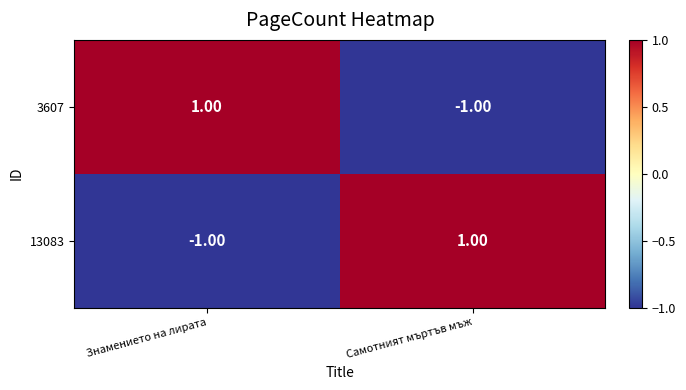

At Самотният мъртъв мъж, list the series in order from largest to smallest.

13083, 3607